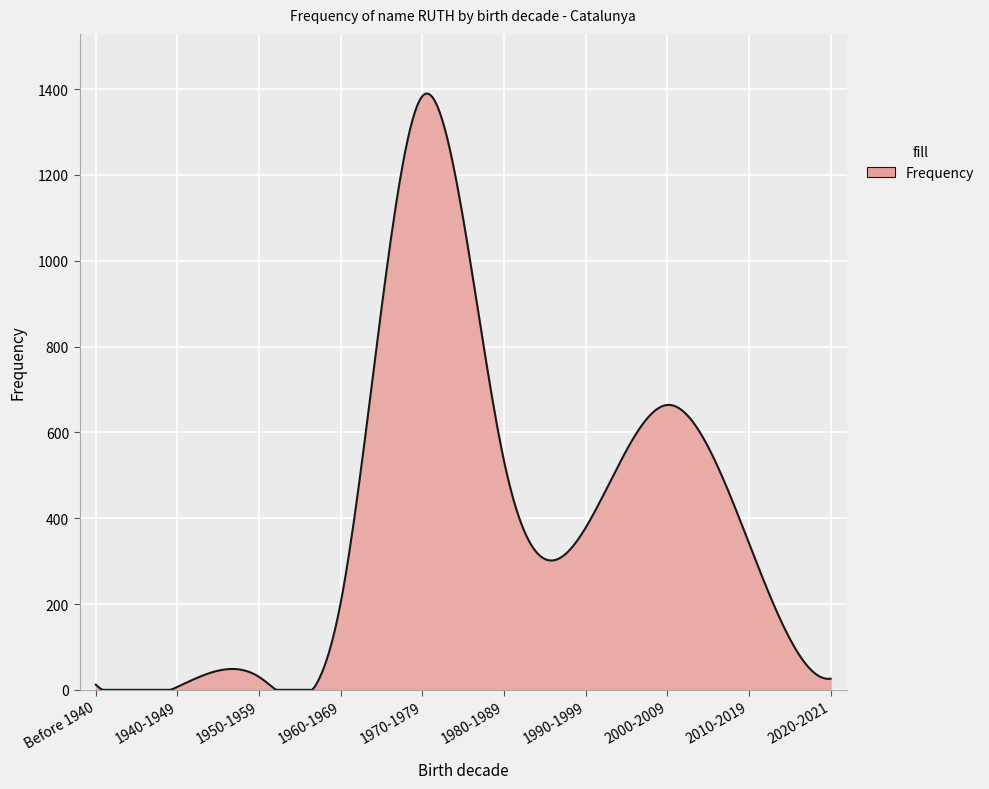

What is the maximum value shown in the chart?

1389.8